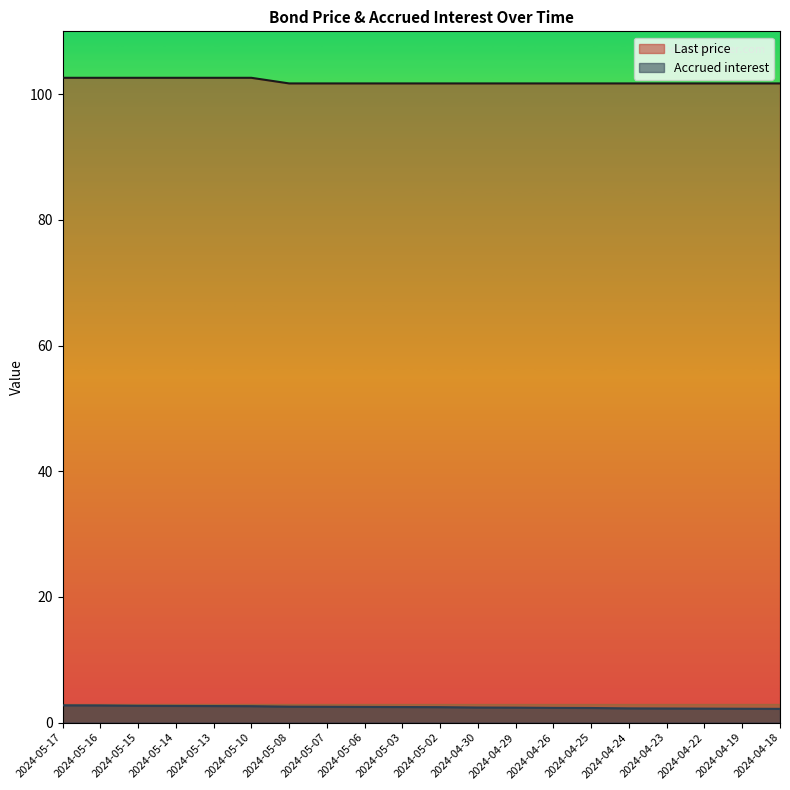

What are all the series names shown in the legend?

Last price, Accrued interest